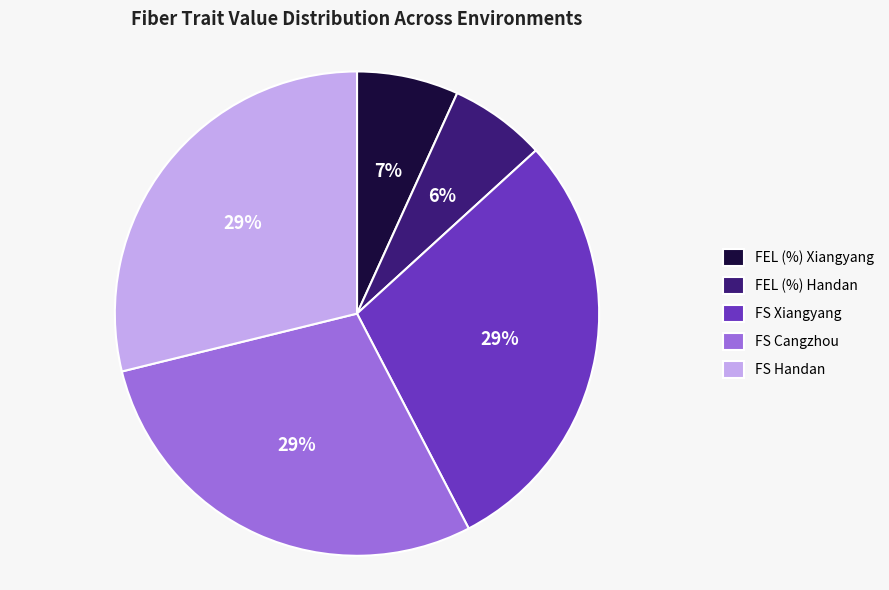

What percentage is the FS Handan slice, to the nearest percent?

29%